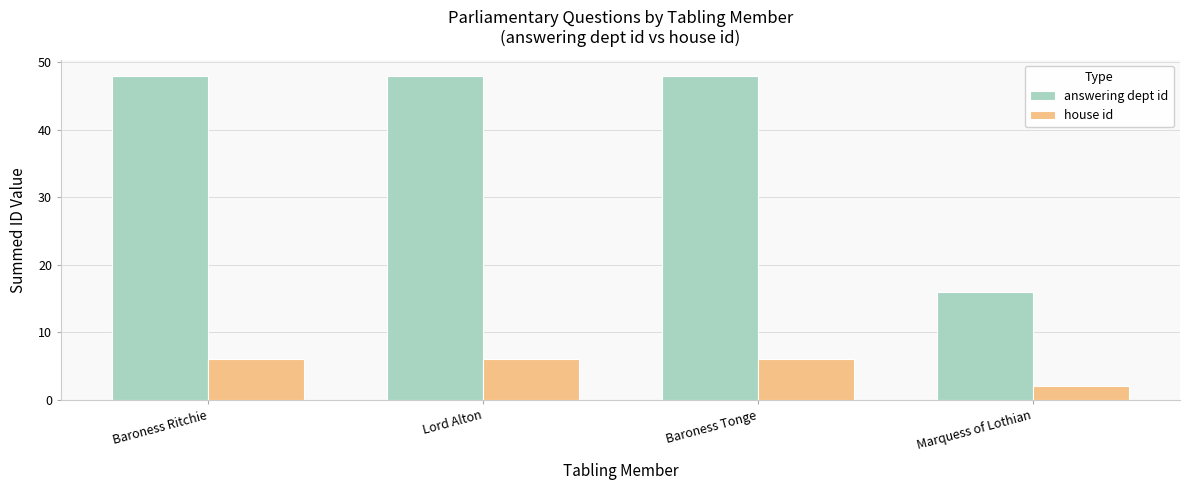

How many bars are there in total?

8